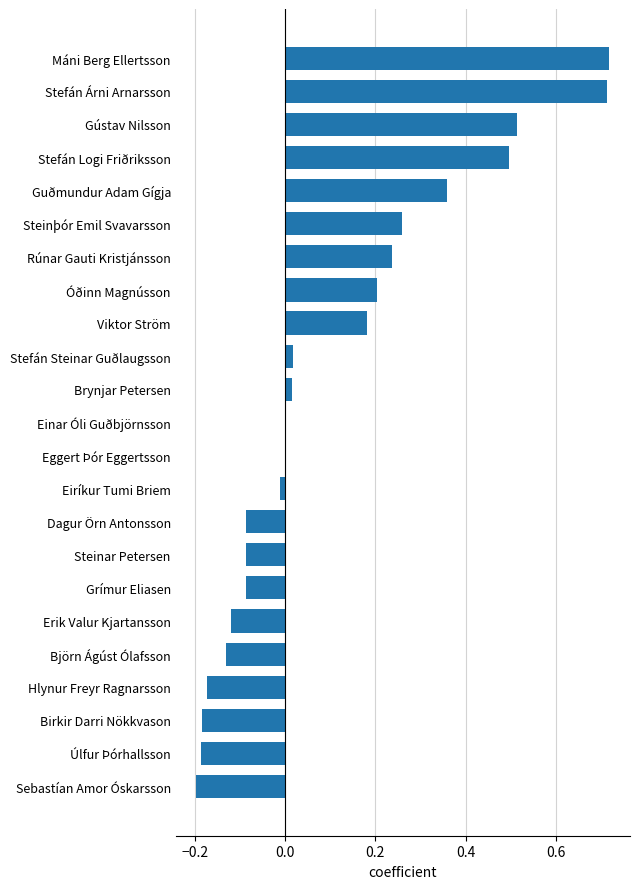

The chart shows a value of -0.0 at Dagur Örn Antonsson. True or false?

False